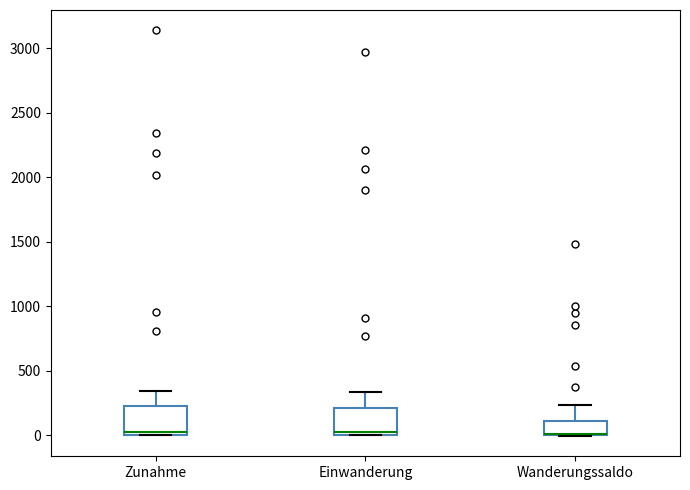

Where does the upper whisker of the box for Zunahme end on the y-axis? The values are not printed on the chart, so give them approximately, as read against the axis.

350